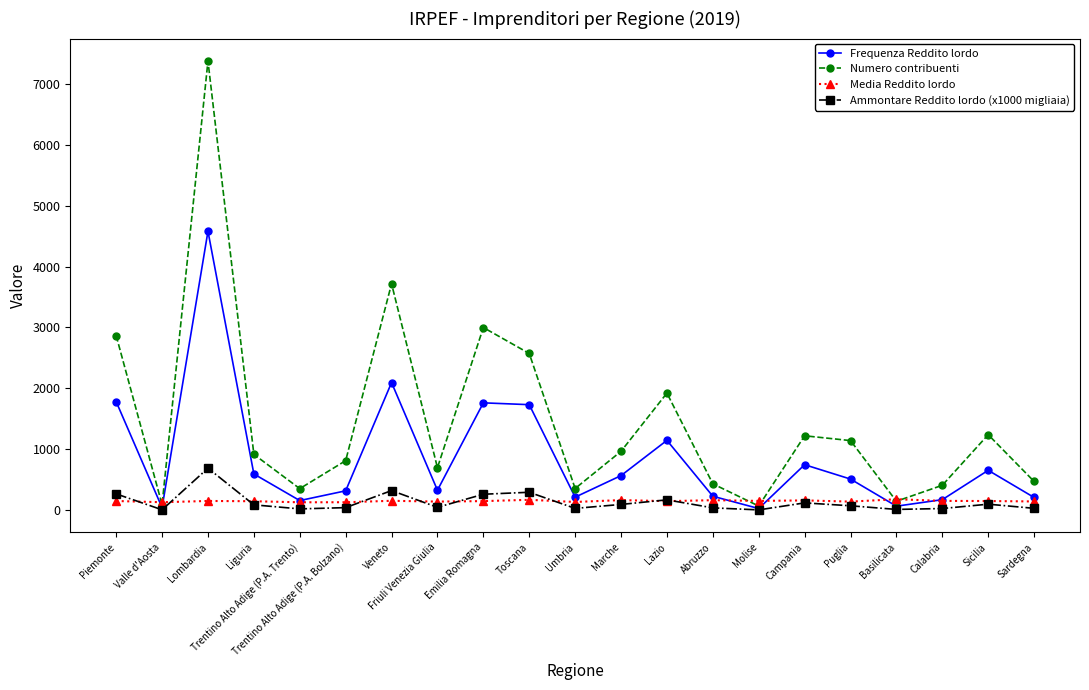

What is the difference between the Frequenza Reddito lordo values at Lombardia and Calabria?

4408.0